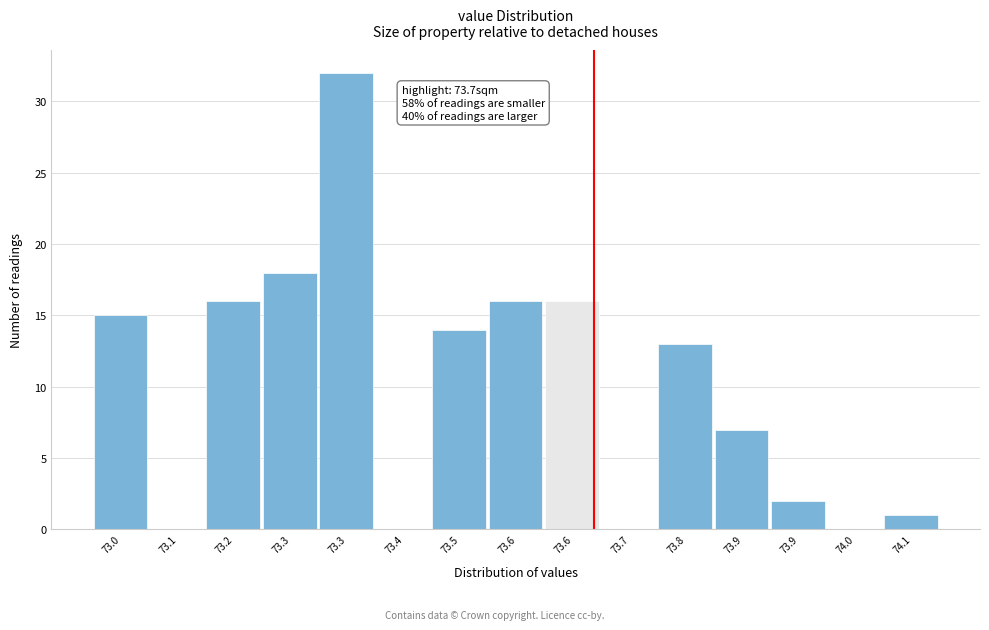

Are the bars horizontal?

No